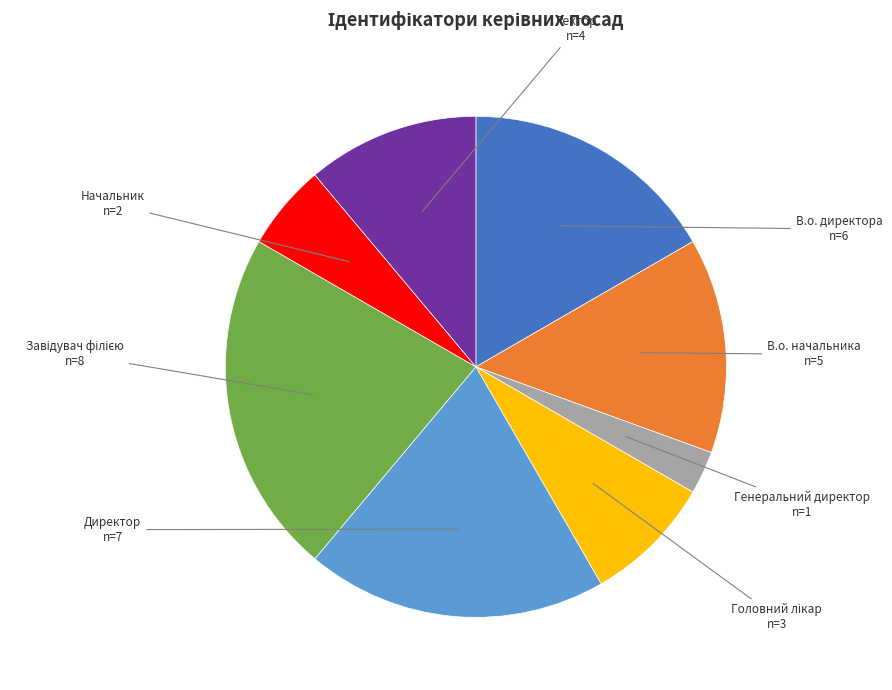

Which category has the smallest portion of the pie?

Генеральний директор